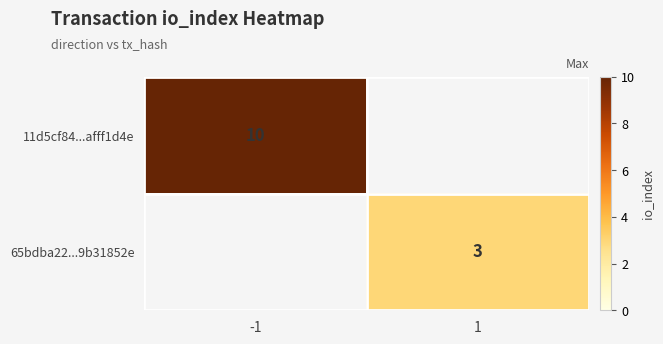

Is the value of 11d5cf84...afff1d4e at -1 greater than the value of 65bdba22...9b31852e at 1?

Yes